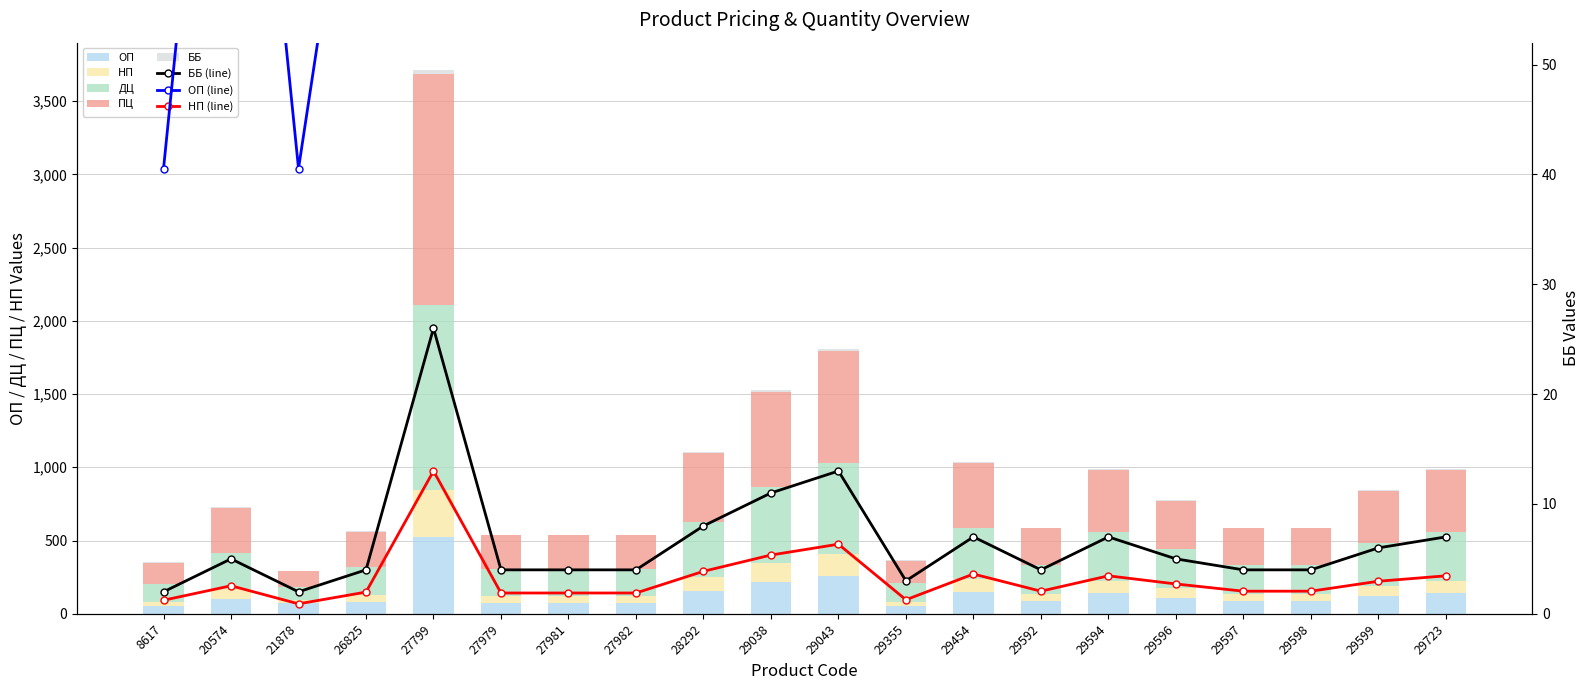

Count the number of categories in the chart.

20